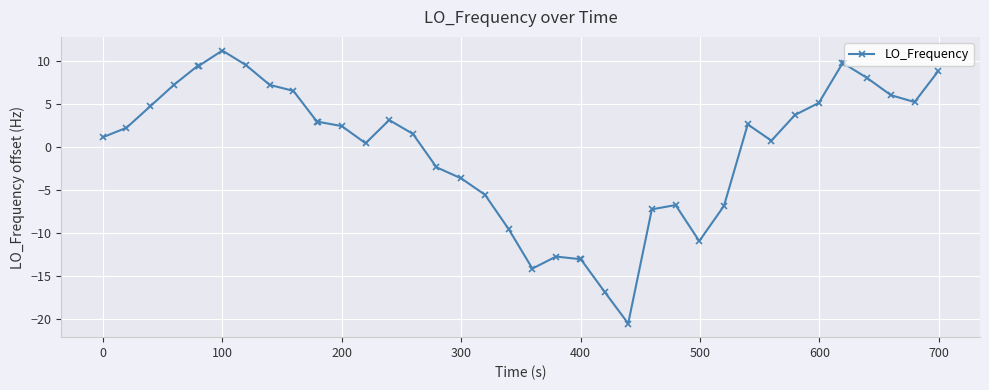

What is the value of the 29th point from the left?

-10.9